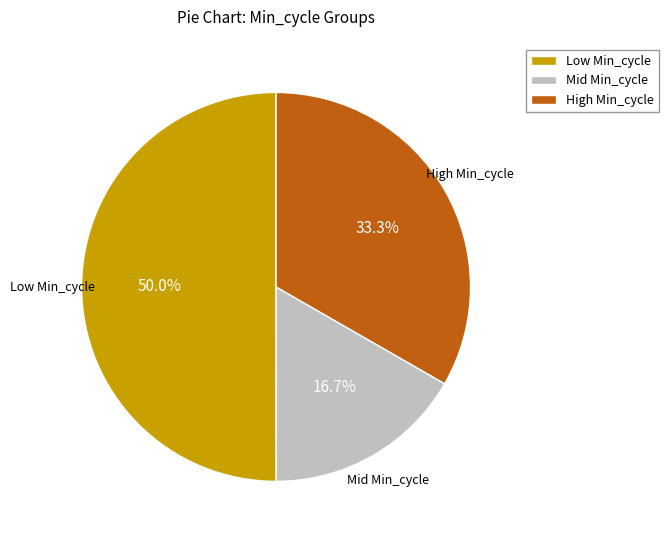

What is the majority slice?

Low Min_cycle